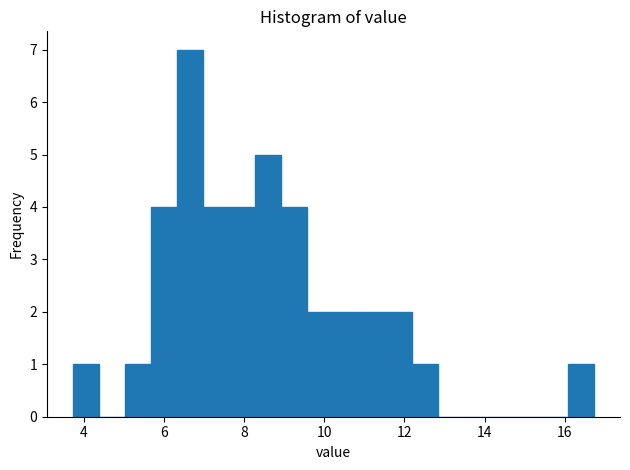

Read against the x-axis, roughly where is the centre of the tallest bar?

6.6